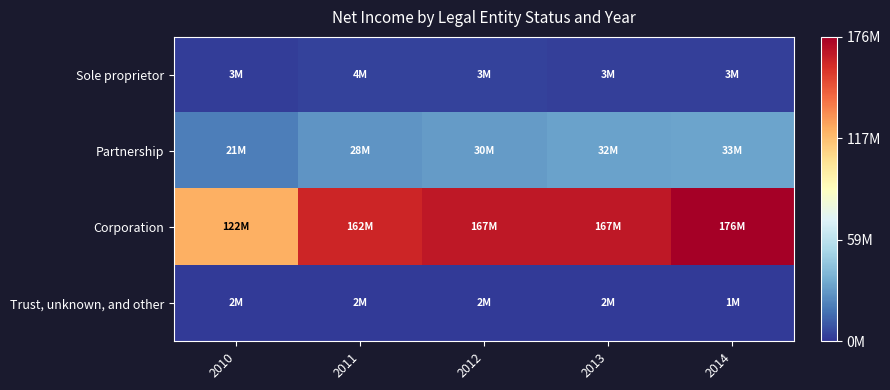

Which category has the highest value across all series?

2014